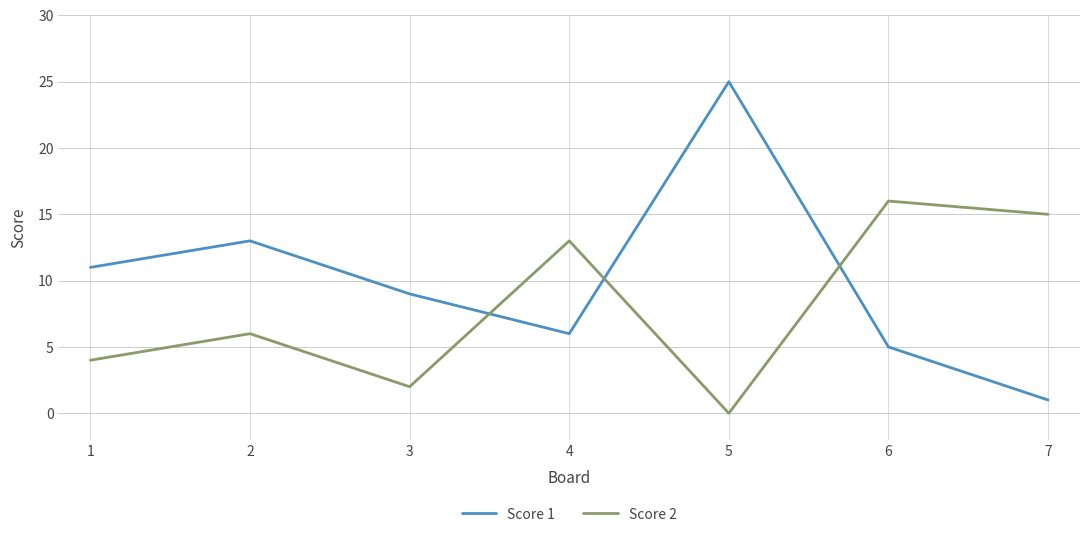

Reading right to left, extract all data points from this chart.

Score 1: 7=1	6=5	5=25	4=6	3=9	2=13	1=11
Score 2: 7=15	6=16	5=0	4=13	3=2	2=6	1=4